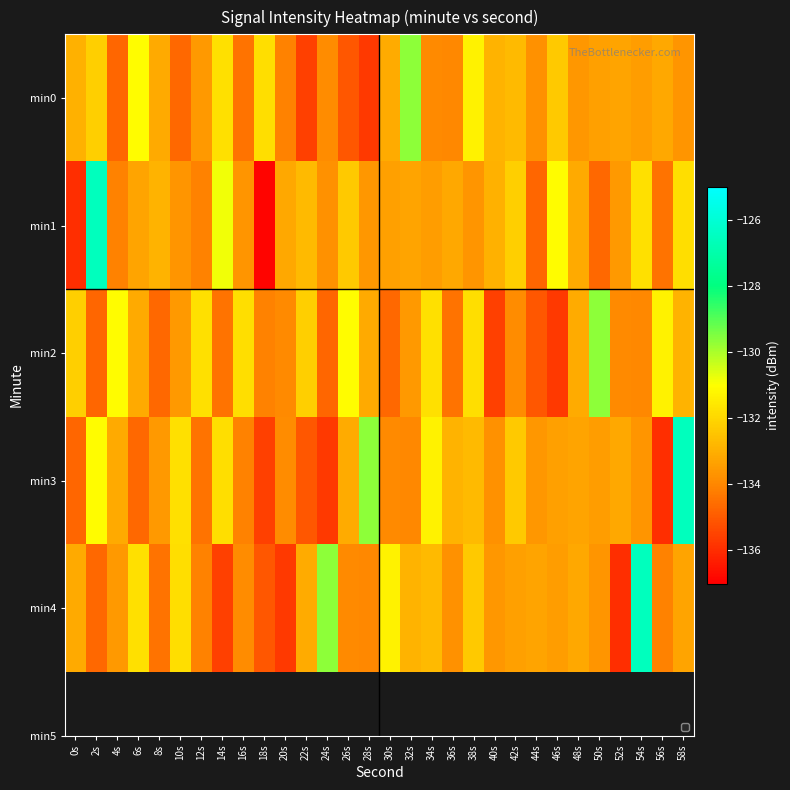

What is the maximum value shown in the chart?

-126.6